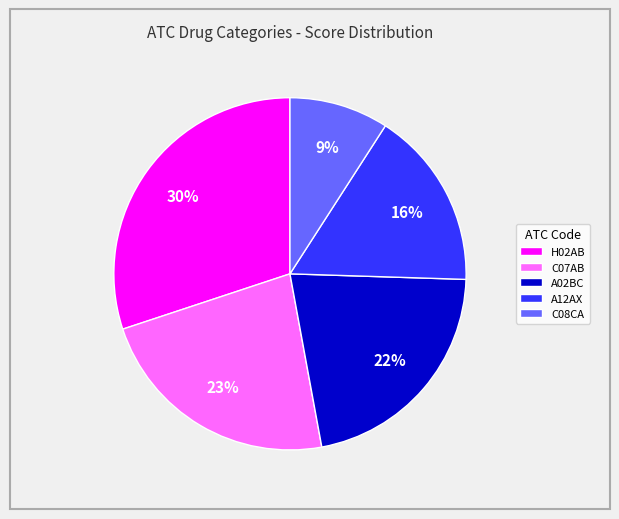

Is H02AB the majority of the pie?

No